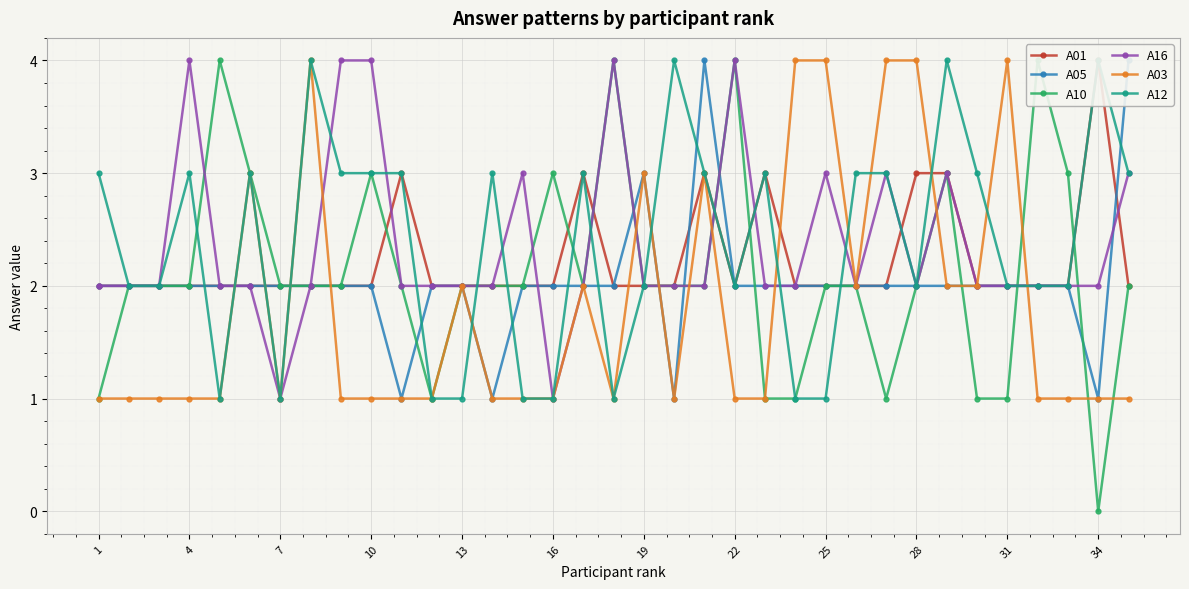

What is the highest value of the A16 series?

4